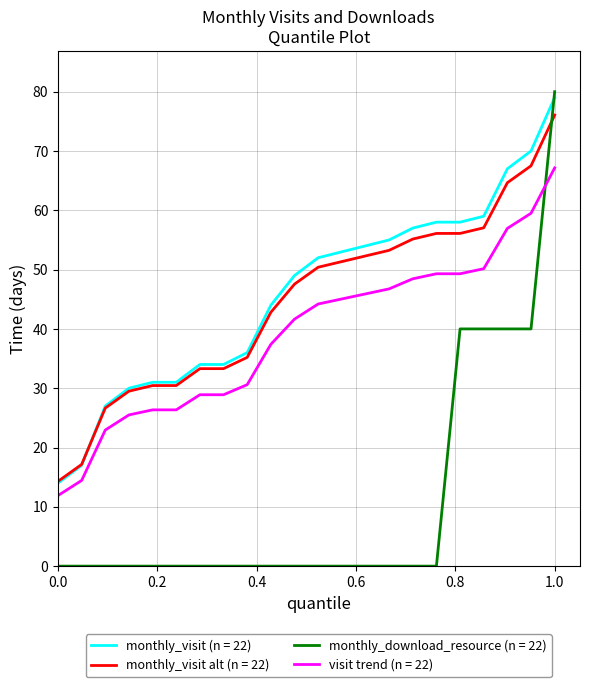

True or false: visit trend (n = 22) and monthly_visit alt (n = 22) intersect in this chart.

False